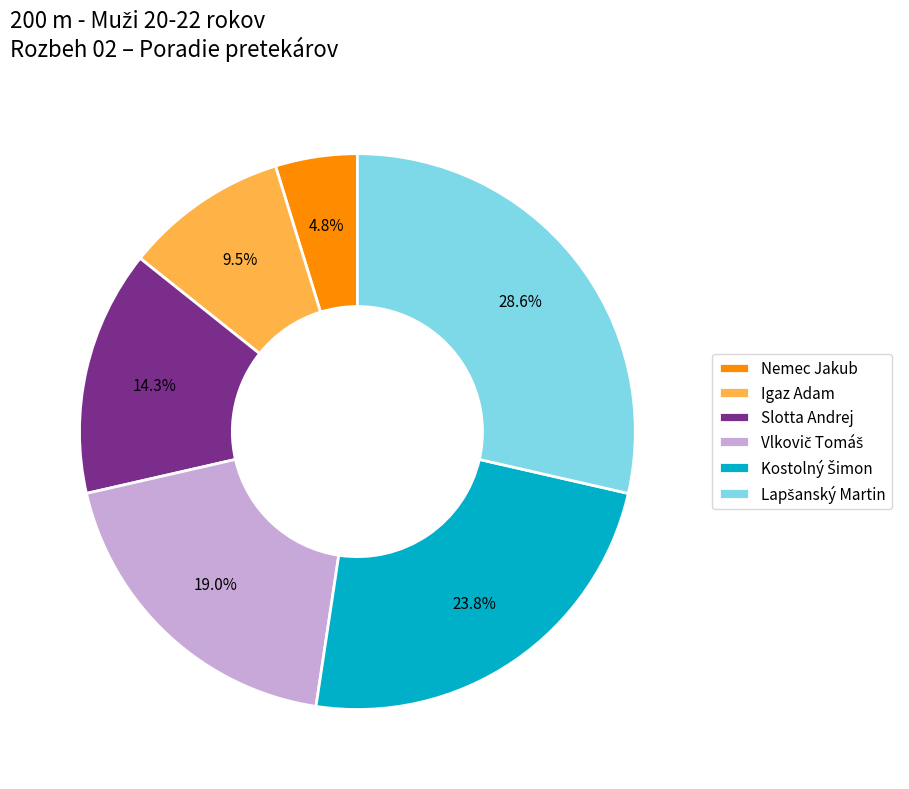

What portion of the pie excludes Nemec Jakub?

95.2%